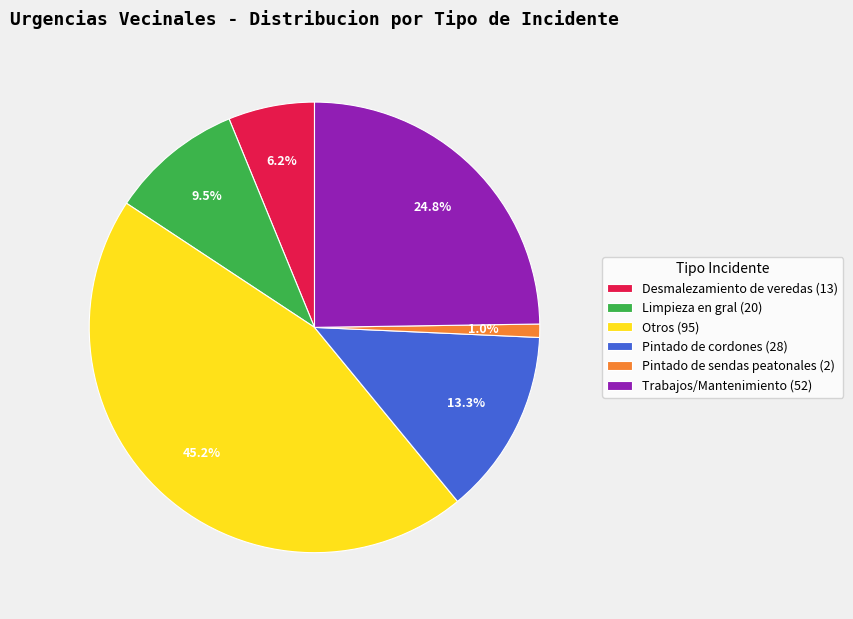

True or false: Pintado de sendas peatonales accounts for 11% of the total.

False